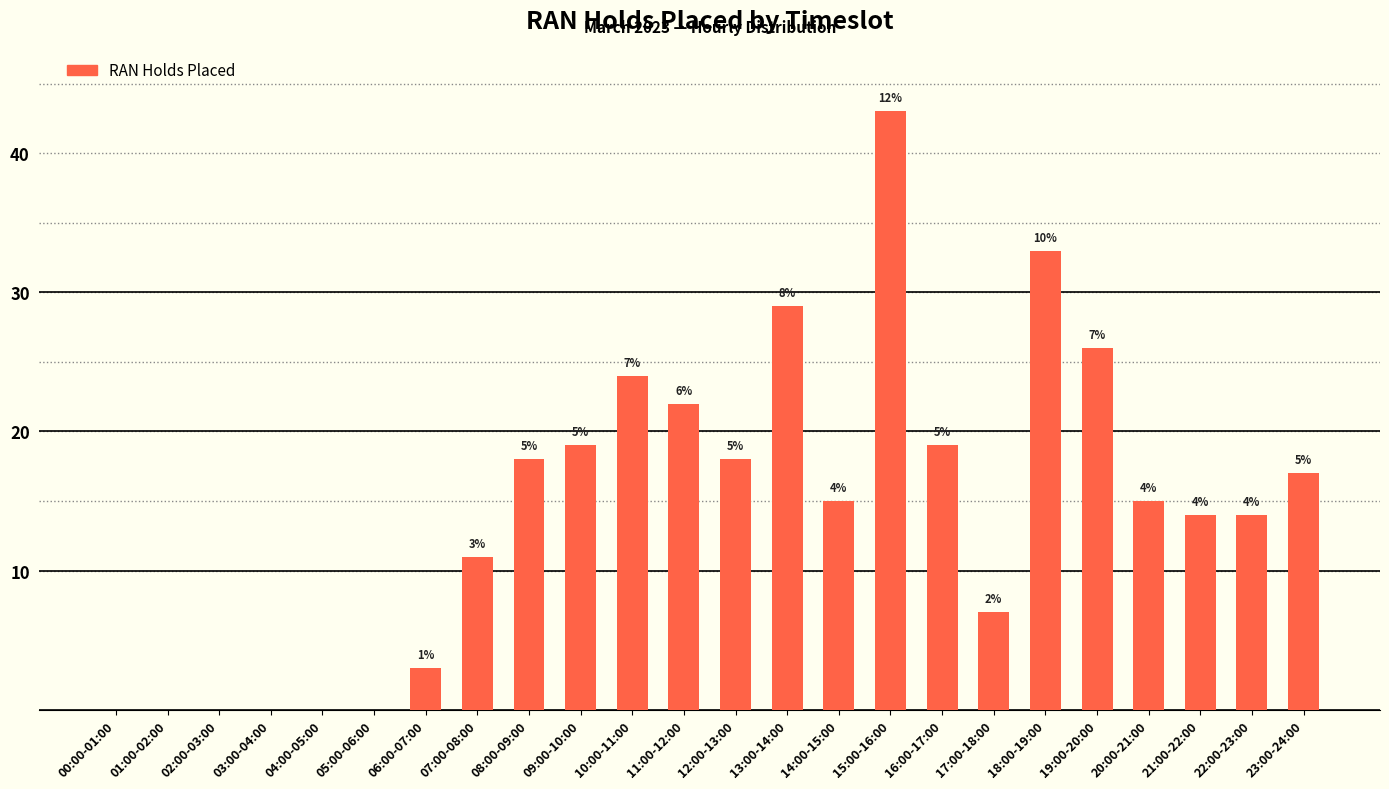

The value at 01:00-02:00 is 0. True or false?

True